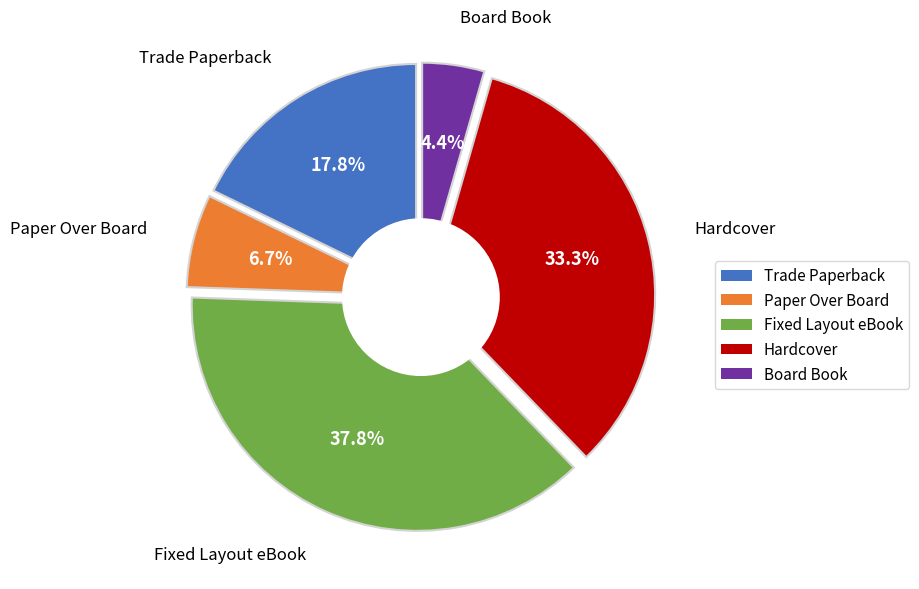

What percentage is the Board Book slice, to the nearest percent?

4%